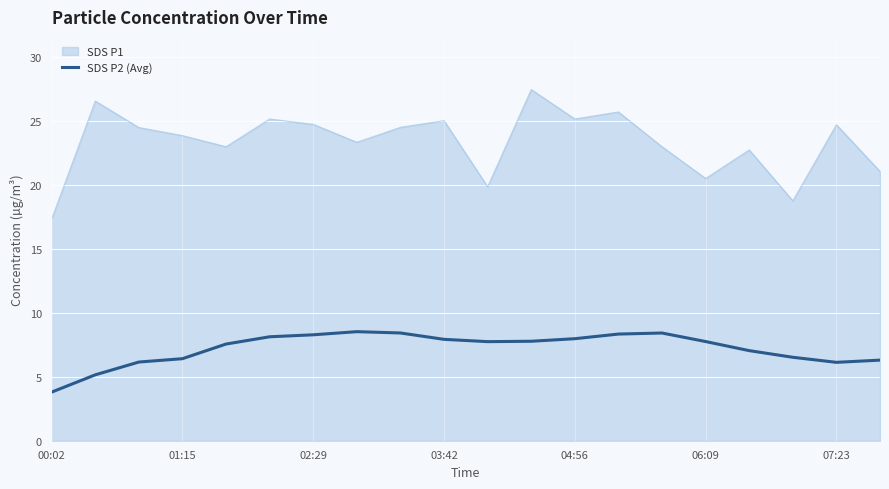

Which series has the largest range (max minus min)?

SDS P1